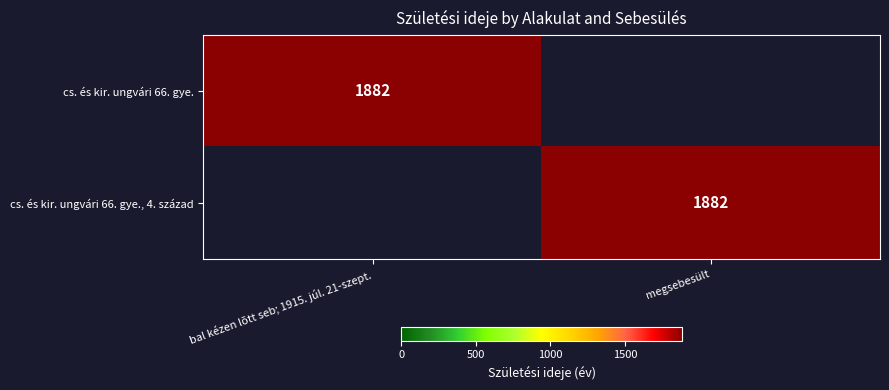

True or false: cs. és kir. ungvári 66. gye. has a value of 3254 at bal kézen lõtt seb; 1915. júl. 21-szept..

False